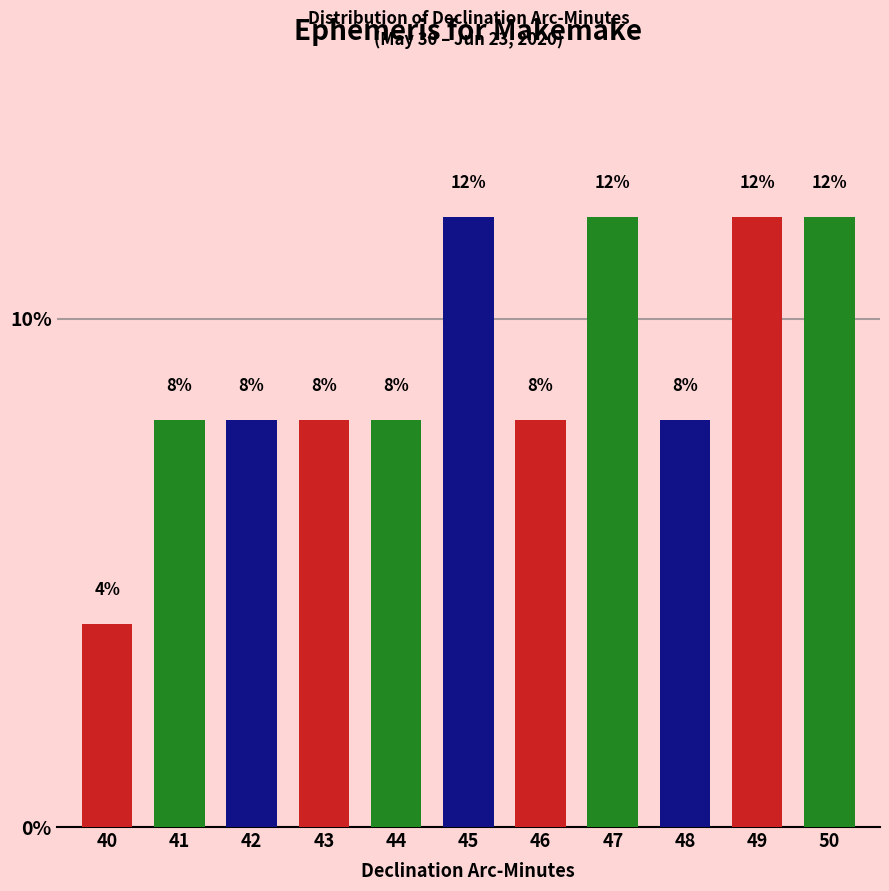

Reading left to right, what are all the values shown in this chart?

4	8	8	8	8	12	8	12	8	12	12